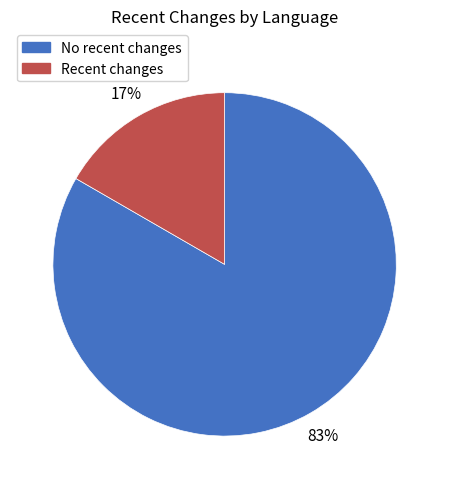

To the nearest percent, what is the average slice percentage?

50%